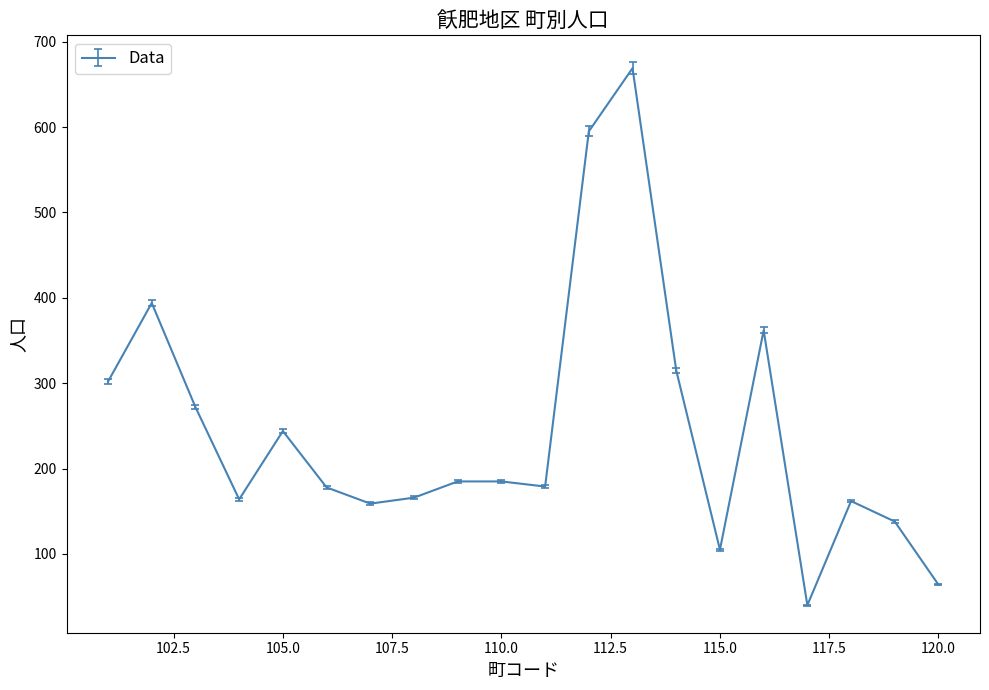

How many lines are shown in the chart?

1